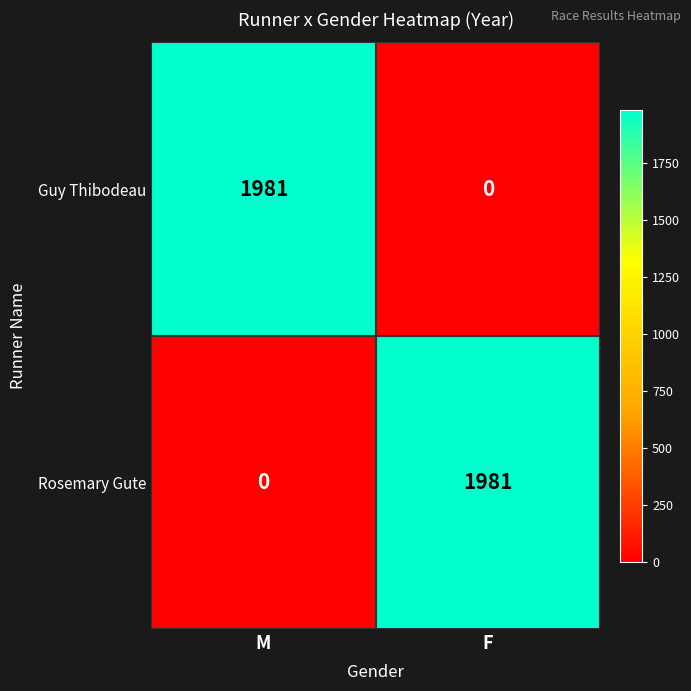

What is the total value across all series at M?

1981